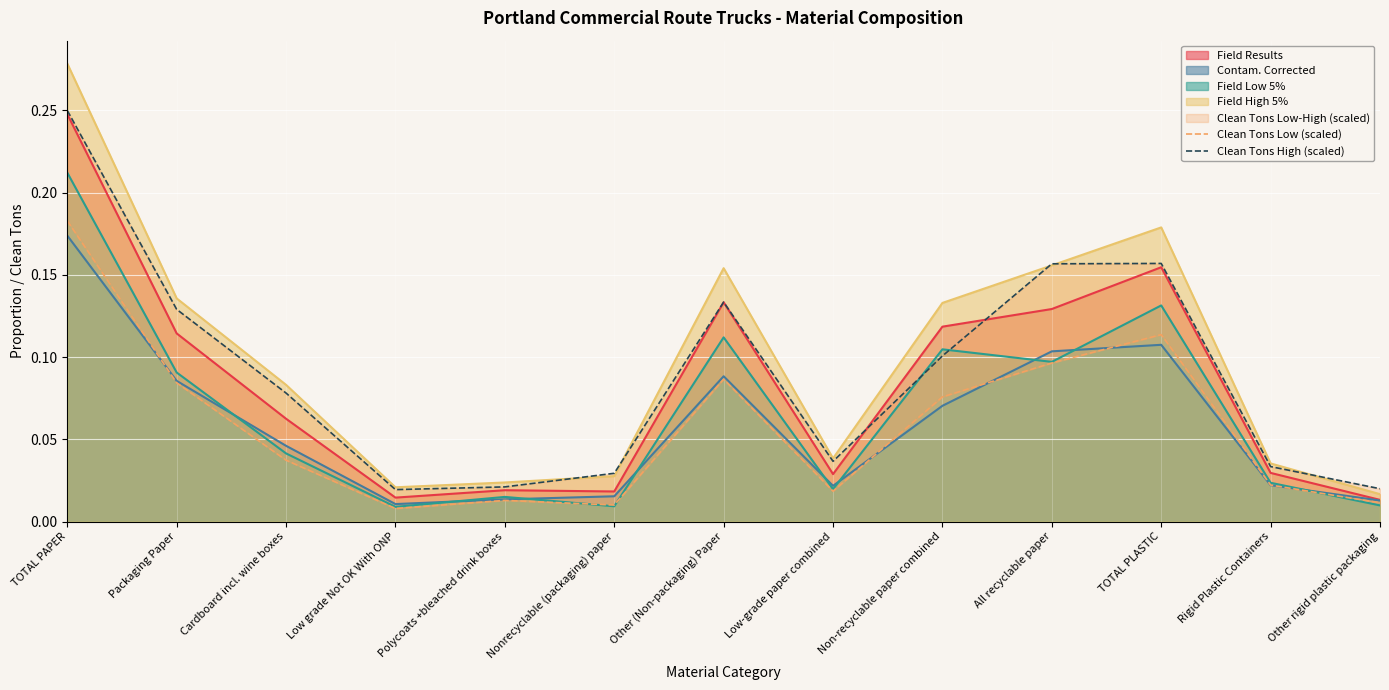

True or false: Field High 5% and Field Low 5% cross at least once.

False